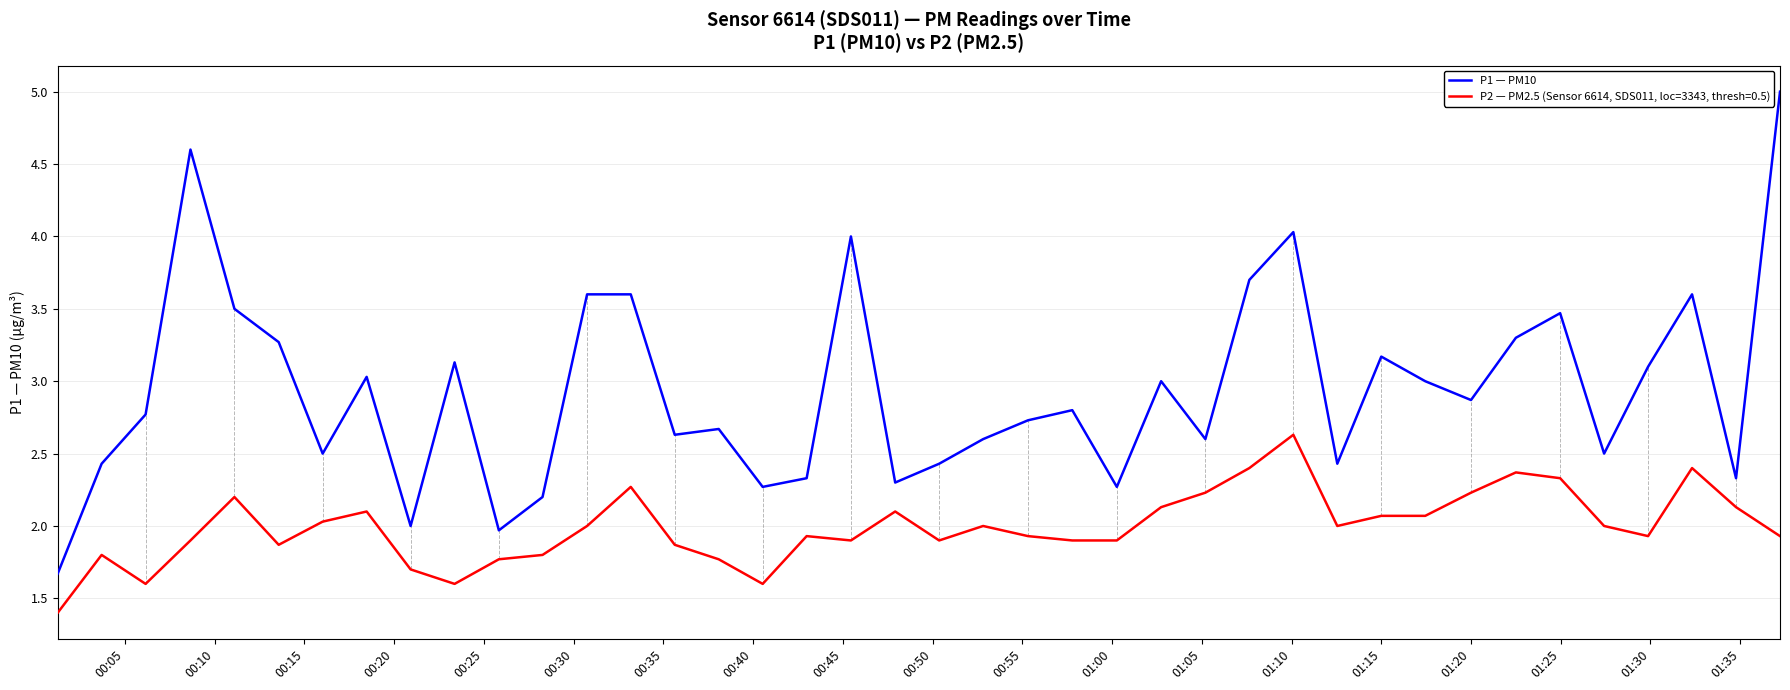

True or false: P2 — PM2.5 (Sensor 6614, SDS011, loc=3343, thresh=0.5) and P1 — PM10 intersect in this chart.

False